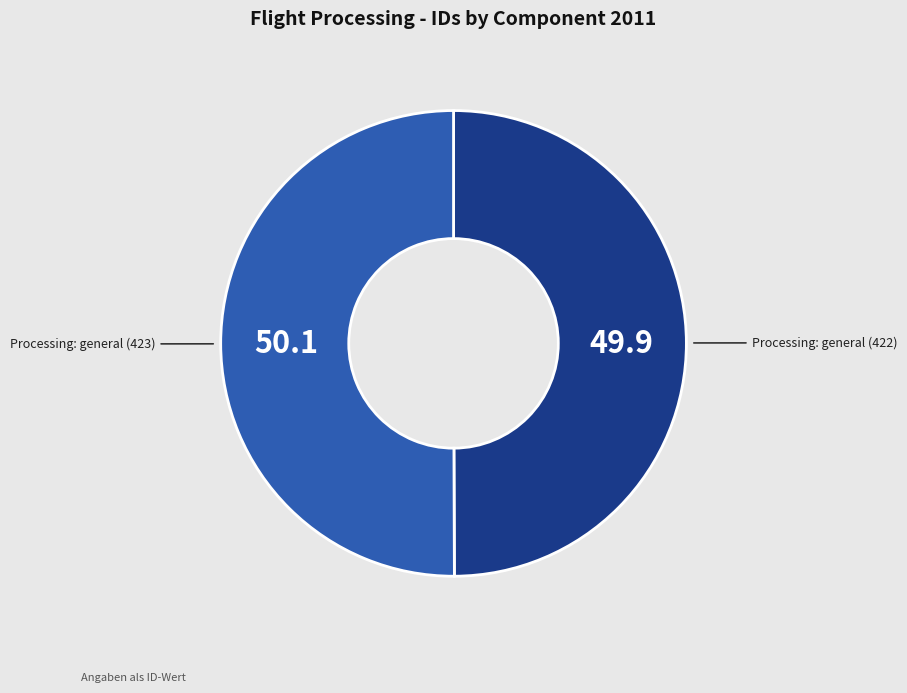

Count the number of slices in the pie.

2